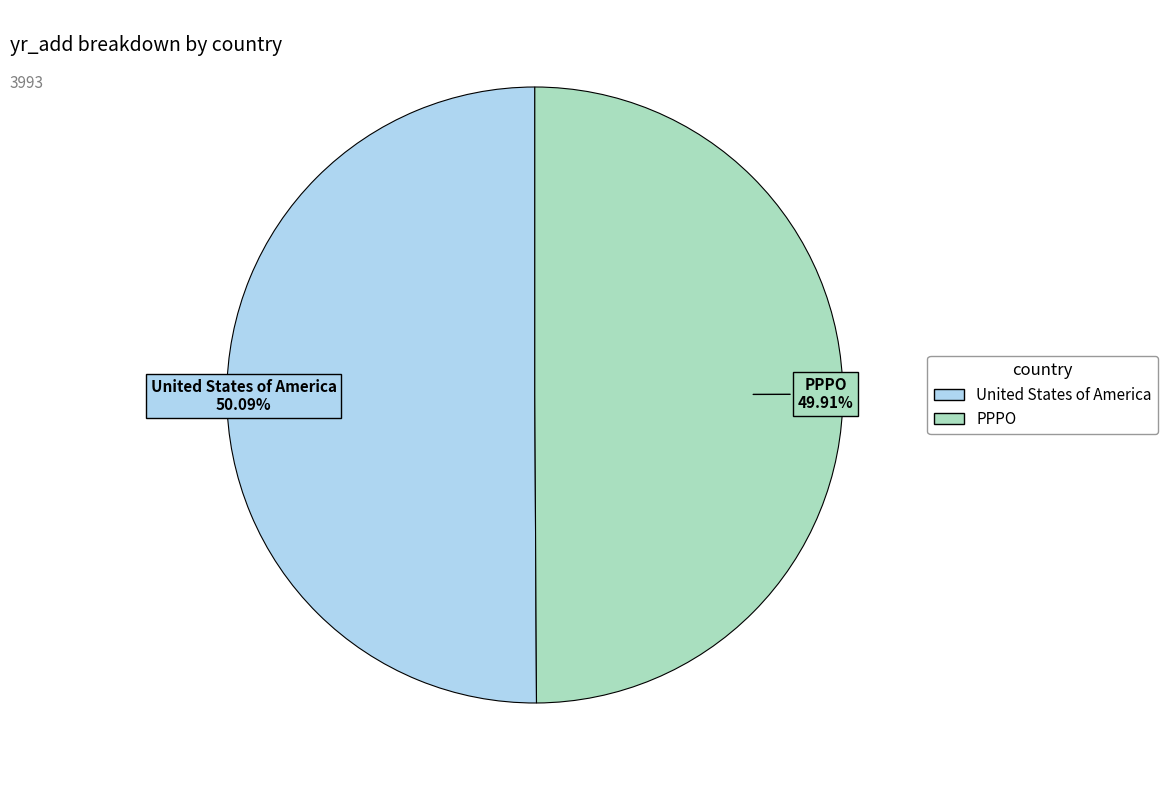

What percentage do PPPO and United States of America together represent?

100.0%